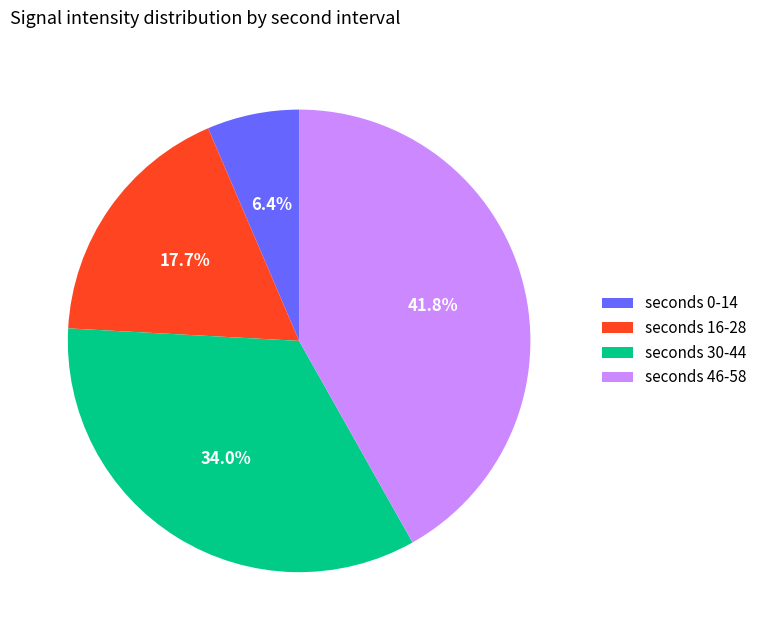

Does any single category account for the majority?

No